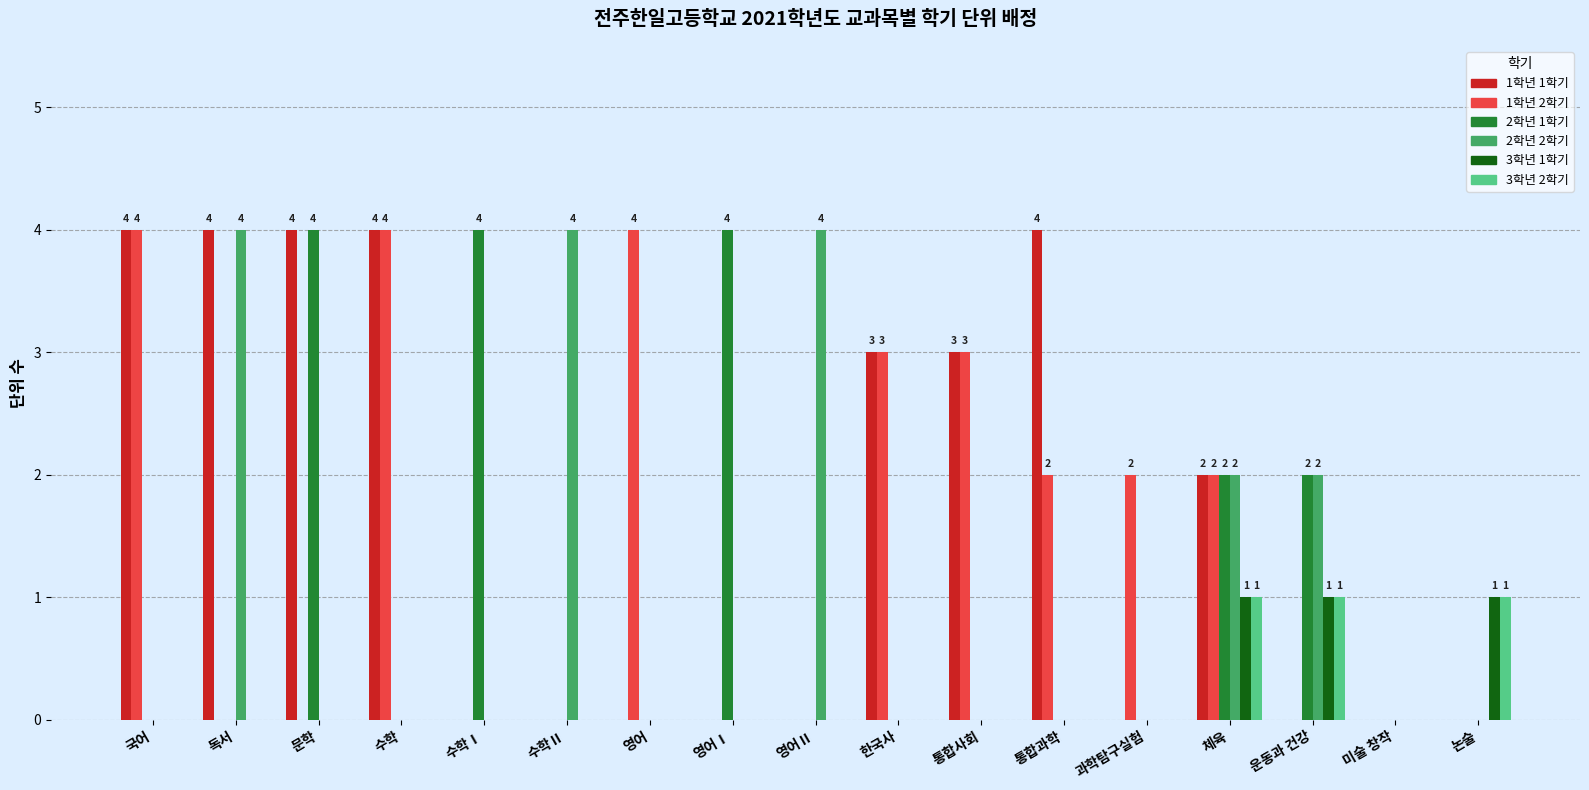

Is it true that 1학년 1학기 equals 4 at 국어?

True